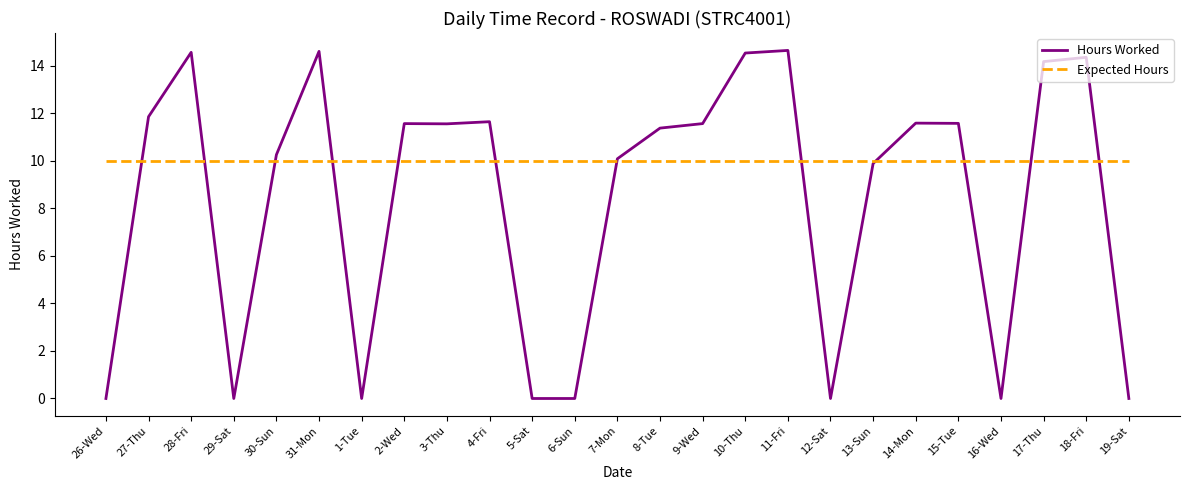

Which series has the widest spread of values?

Hours Worked